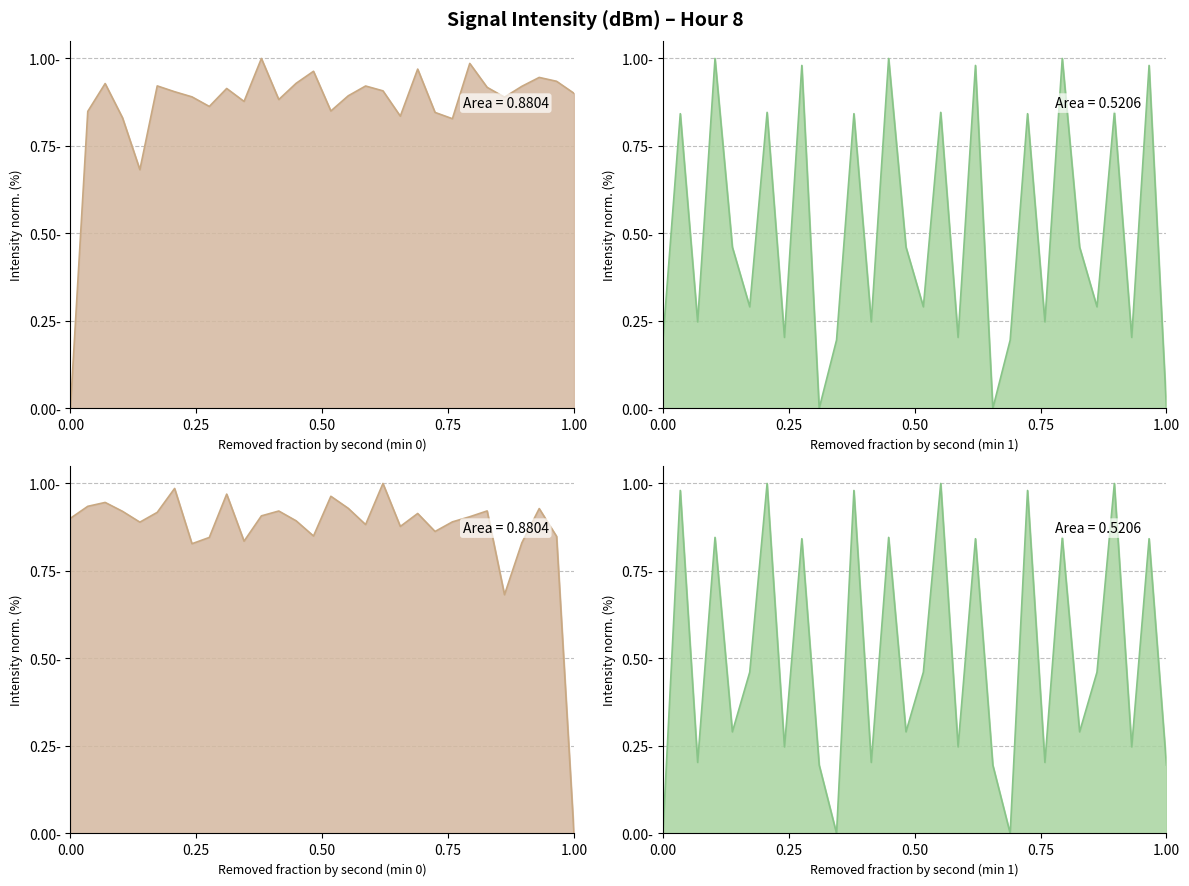

List the labels in order of intensity(dBm) min1 value, largest first.

22, 46, 40, 28, 54, 56, 26, 4, 10, 34, 52, 48, 18, 36, 12, 58, 32, 14, 50, 24, 20, 16, 30, 2, 42, 38, 6, 44, 8, 0